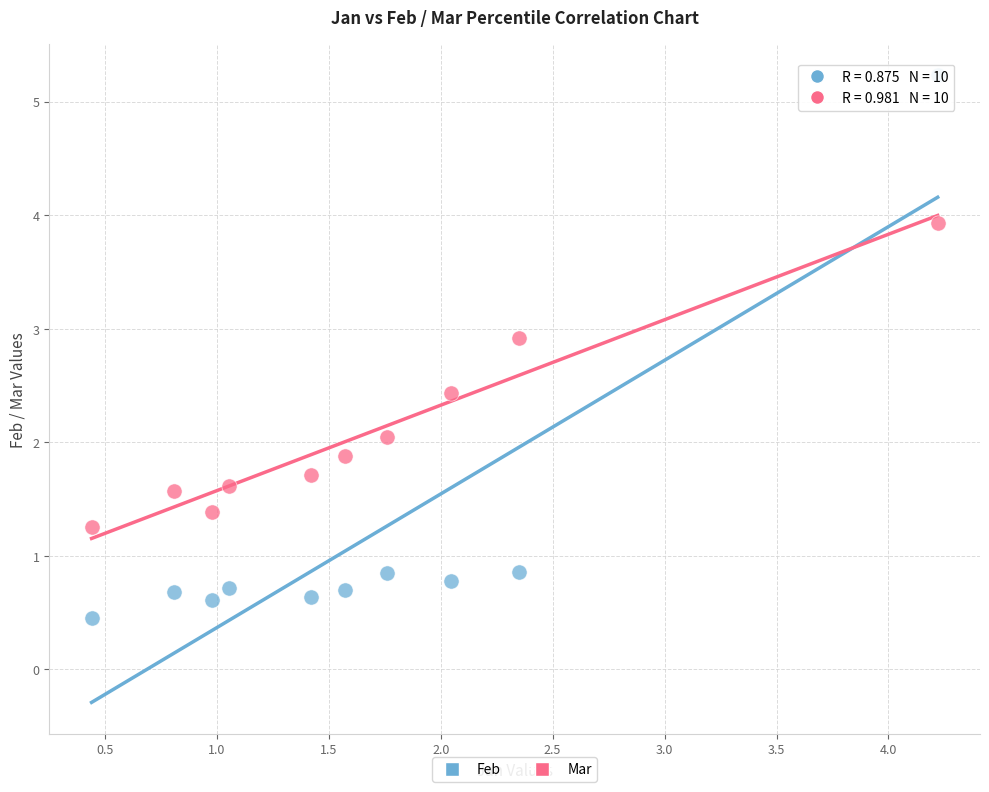

Which series has the largest Y range (max minus min)?

Feb